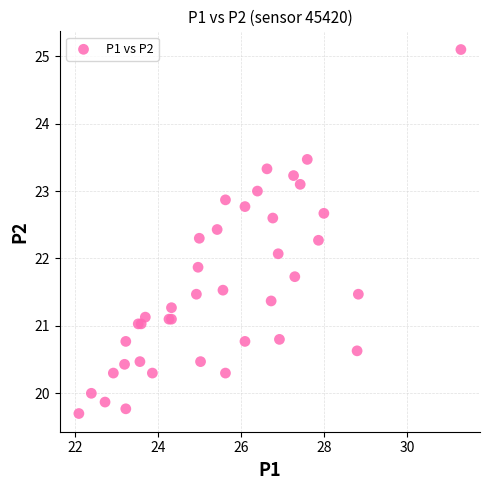

What Y value in the scatter plot is closest to 22?

22.1